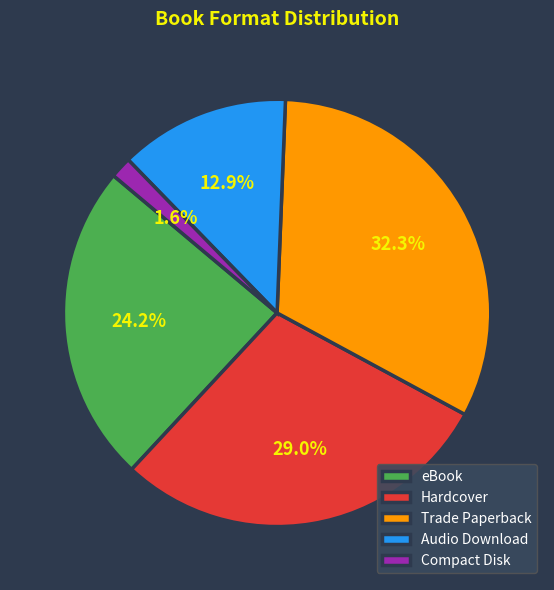

Combined, what portion of the pie is Compact Disk and Hardcover?

30.6%